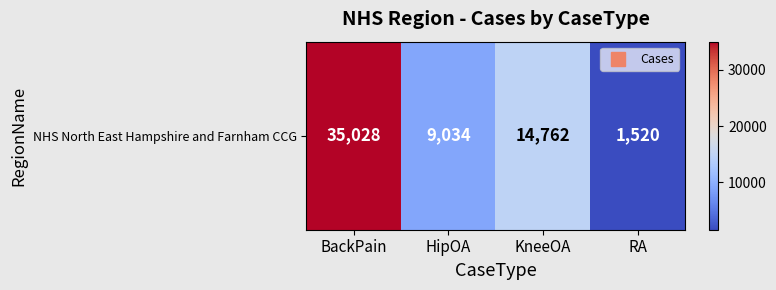

Which label corresponds to the smallest value in the chart?

RA